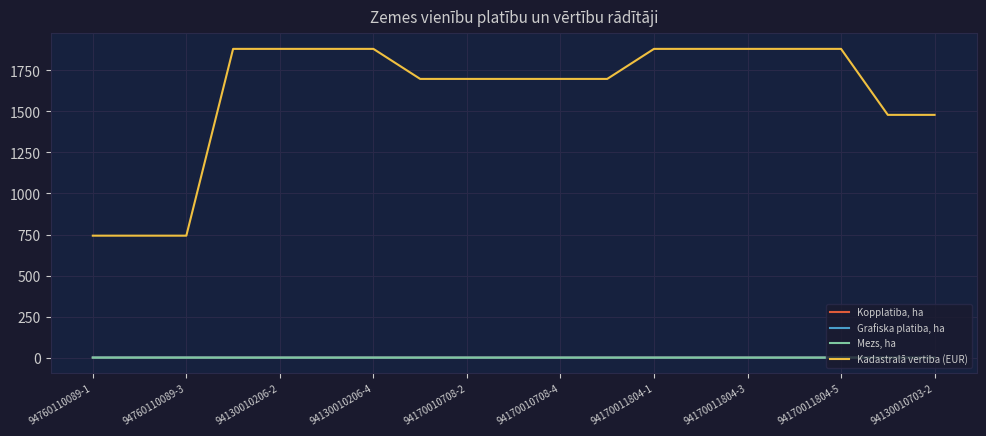

Which series has the largest total across all categories?

Kadastralā vertiba (EUR)